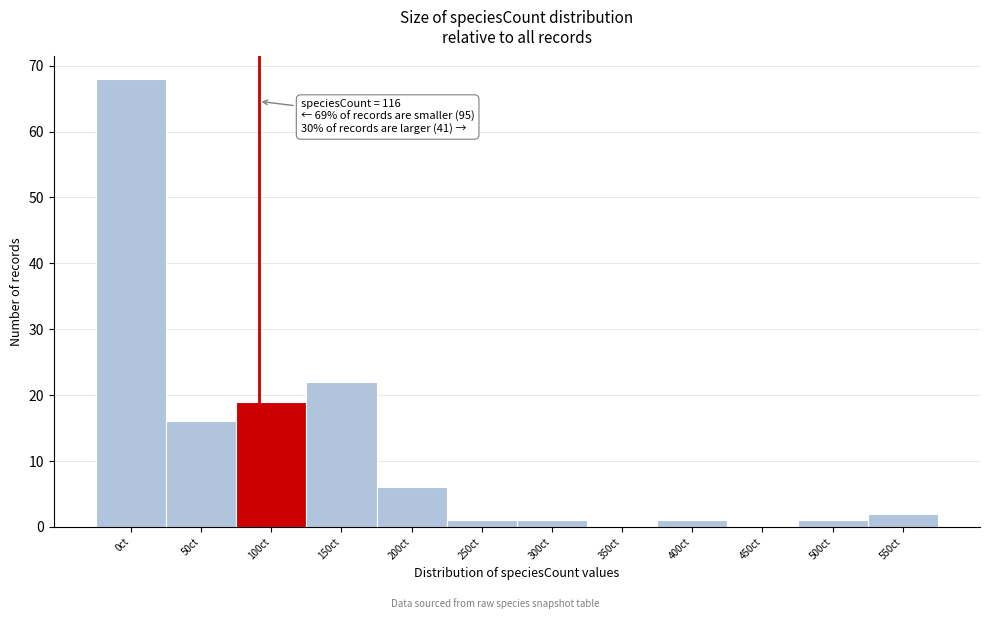

Reading left to right, list all the values displayed in this chart.

0ct=68	50ct=16	100ct=19	150ct=22	200ct=6	250ct=1	300ct=1	350ct=0	400ct=1	450ct=0	500ct=1	550ct=2